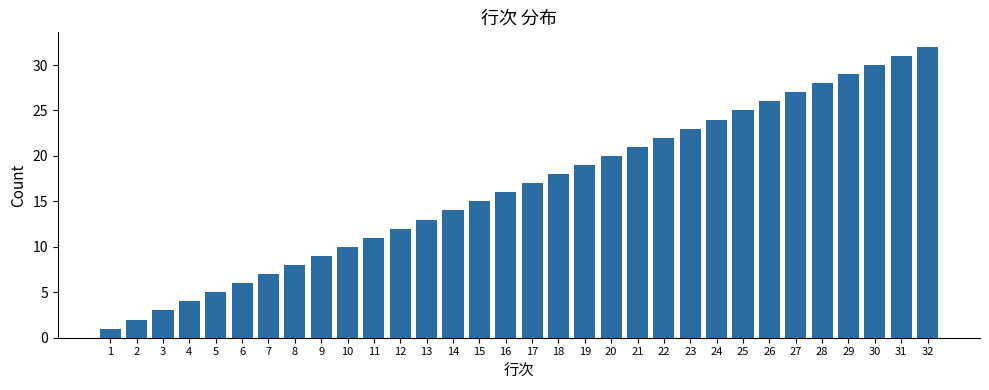

What is the ratio of the value at 6 to the value at 21?

0.3